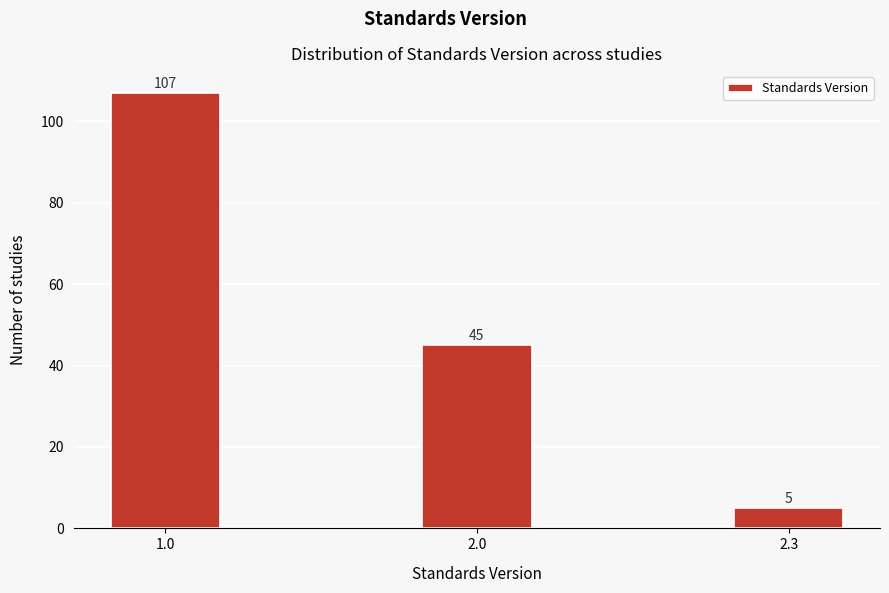

Reading left to right, extract all data points from this chart.

1.0=107	2.0=45	2.3=5